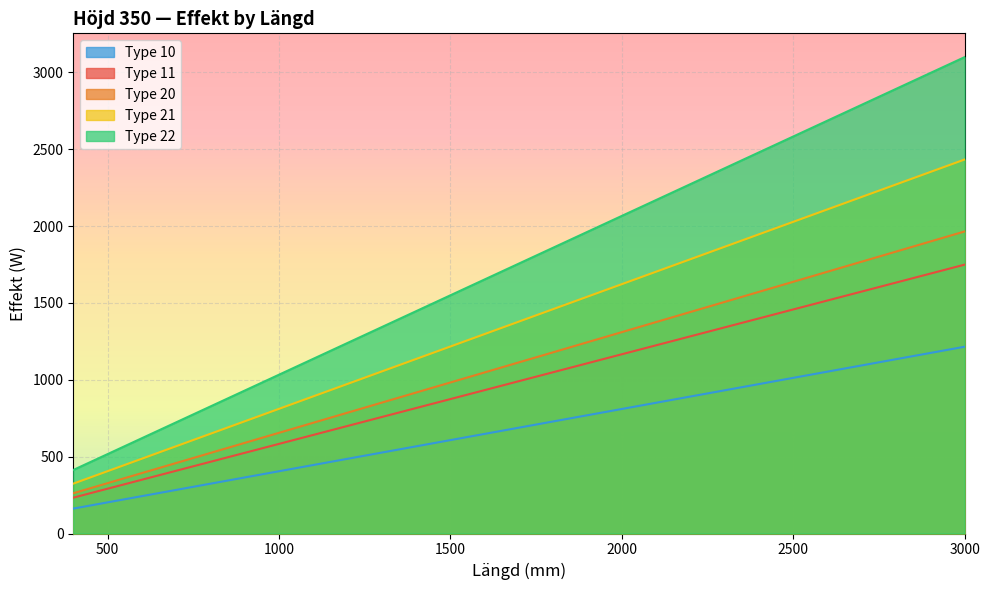

At which label does Type 21 reach its peak?

3000